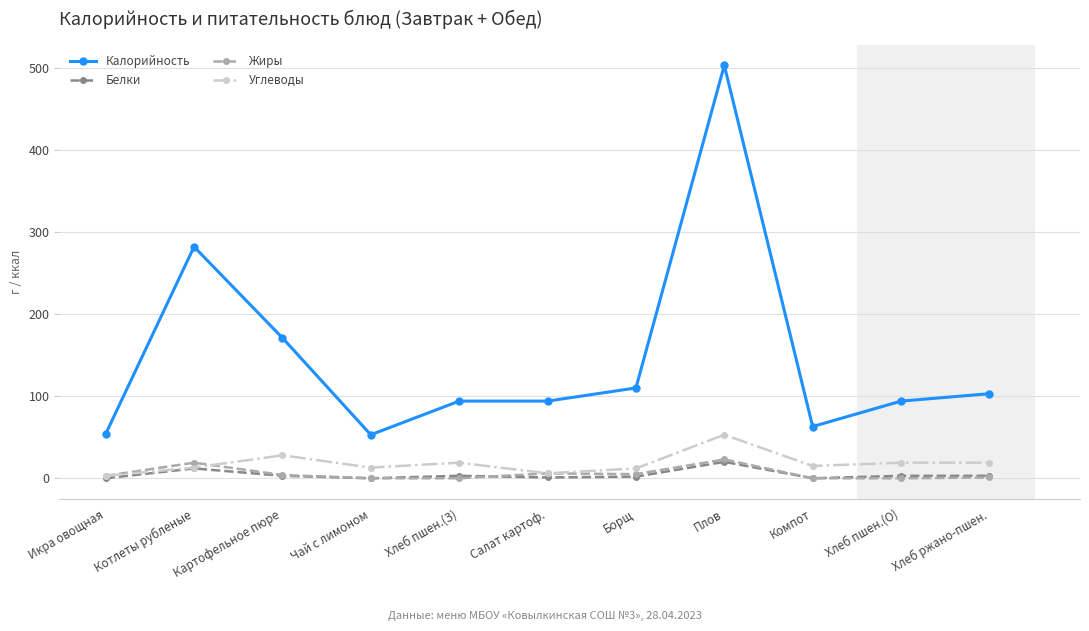

What are all the series names shown in the legend?

Калорийность, Белки, Жиры, Углеводы